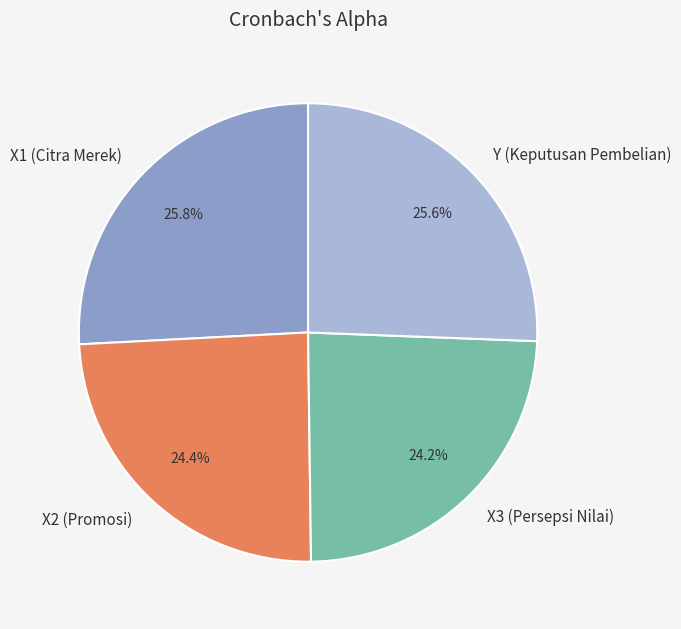

True or false: X1 (Citra Merek) accounts for 26% of the total.

True